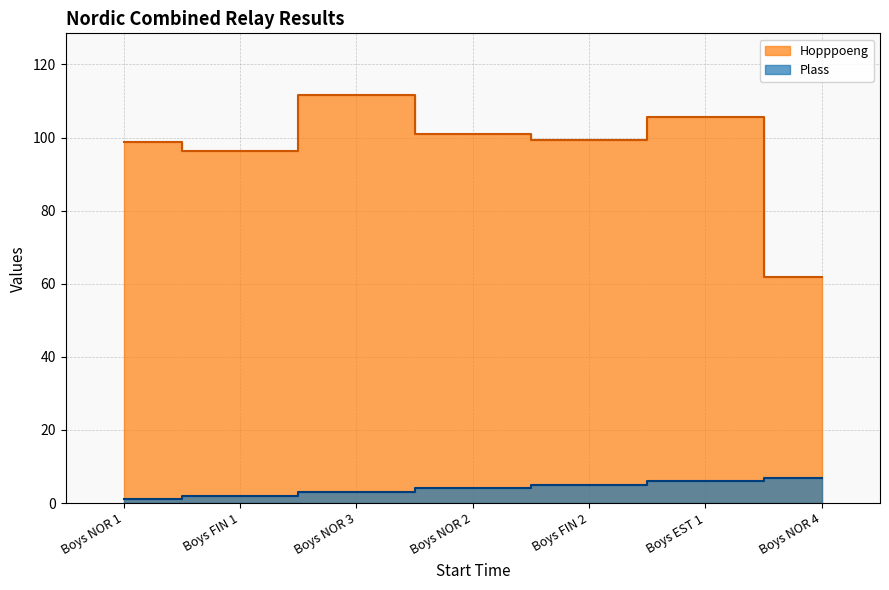

What are all the series names shown in the legend?

Plass, Hopppoeng